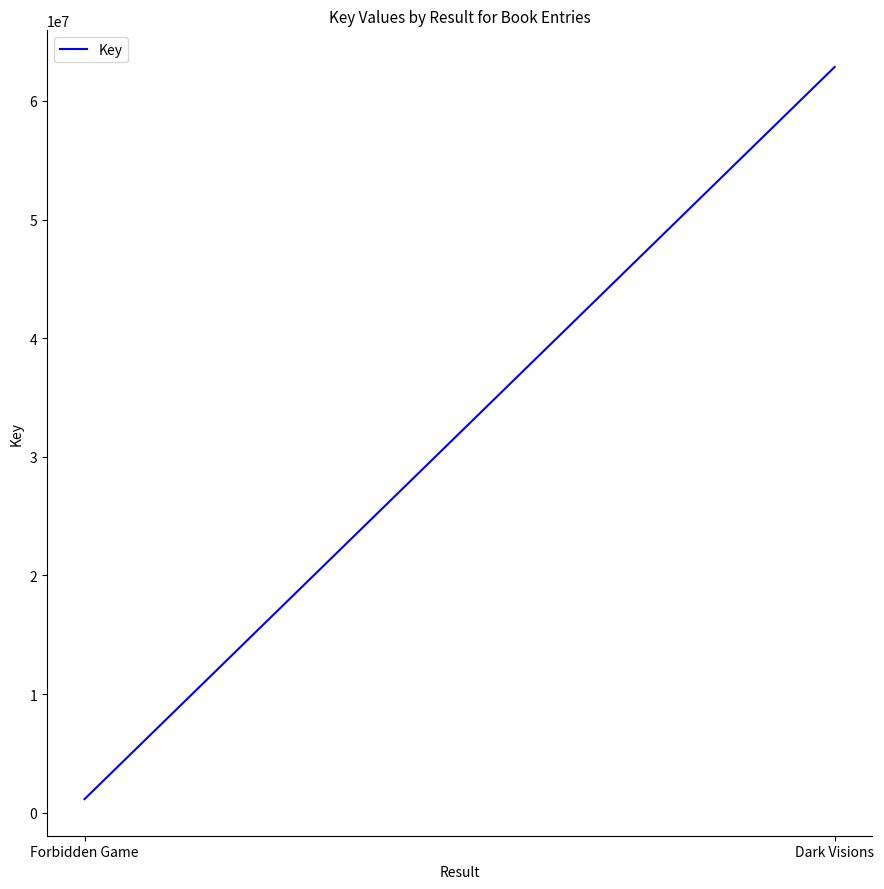

What is the sum of all values?

64008800